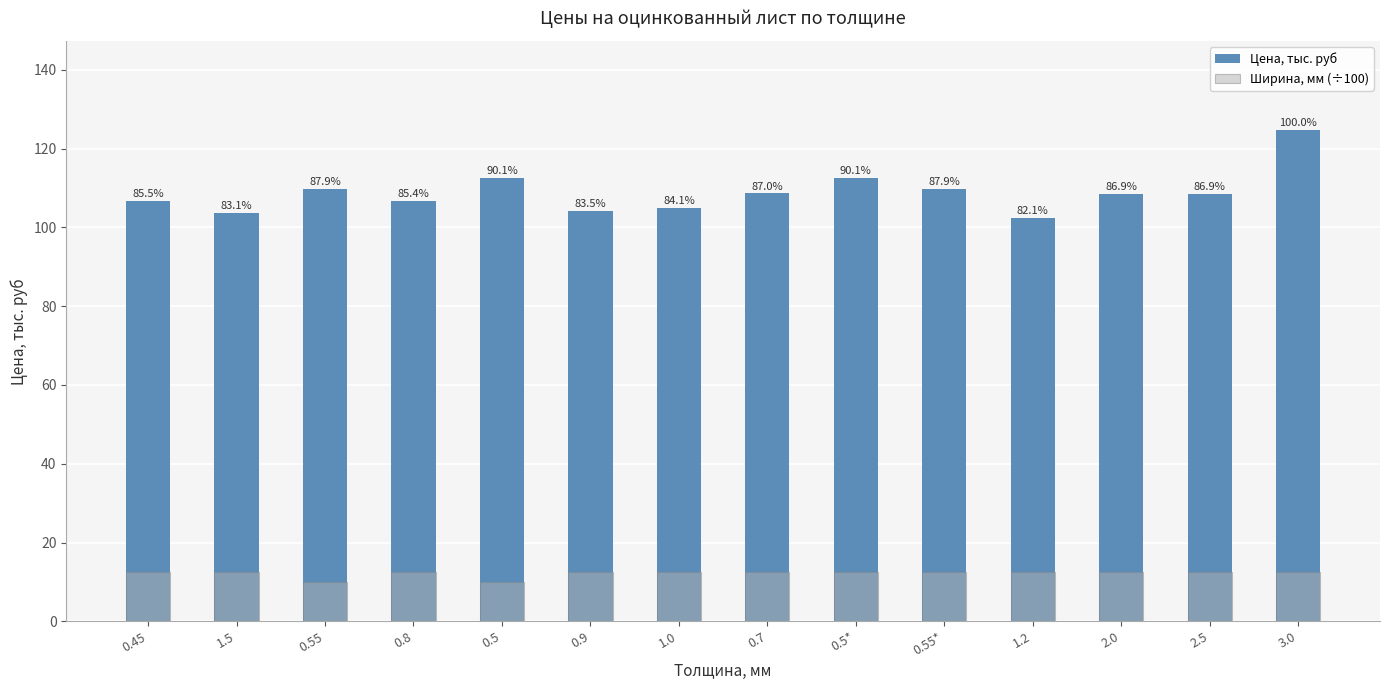

Rank the series at 0.5 from lowest to highest value.

Ширина, мм (÷100), Цена, тыс. руб